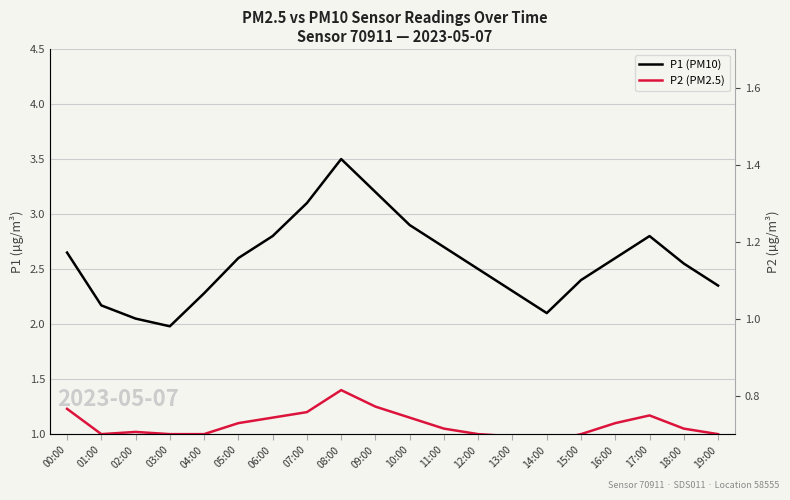

Which category has the lowest value in the P2 series?

14:00